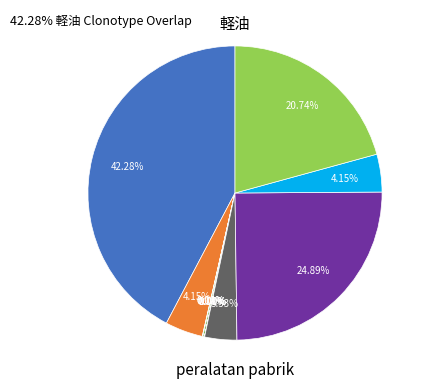

Is there any slice that represents more than half of the pie?

No